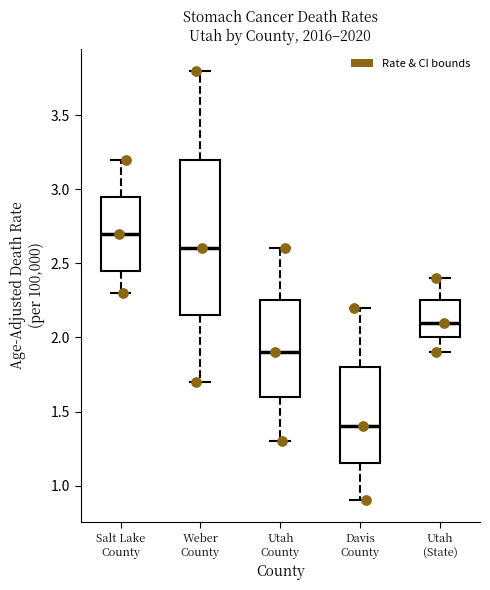

Comparing the boxes themselves (not the whiskers), which one is the tallest?

Weber County